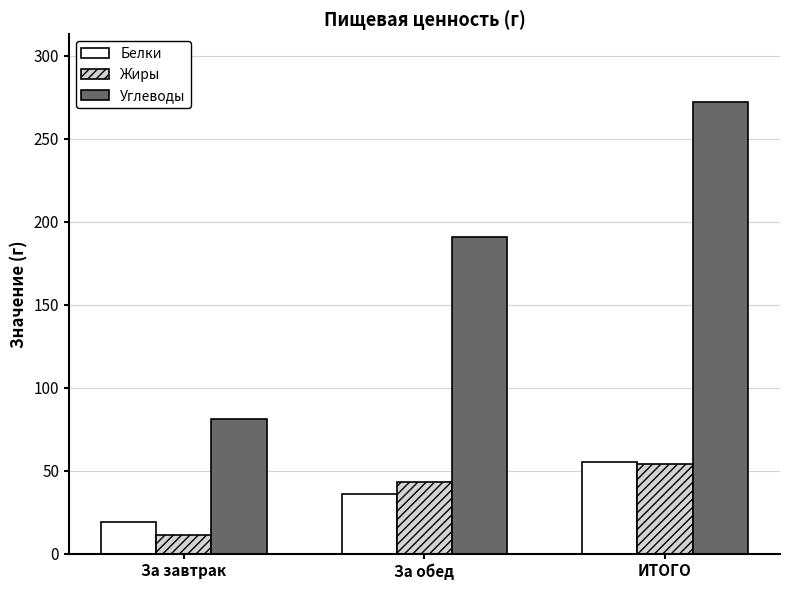

What is the sum of all Углеводы values?

544